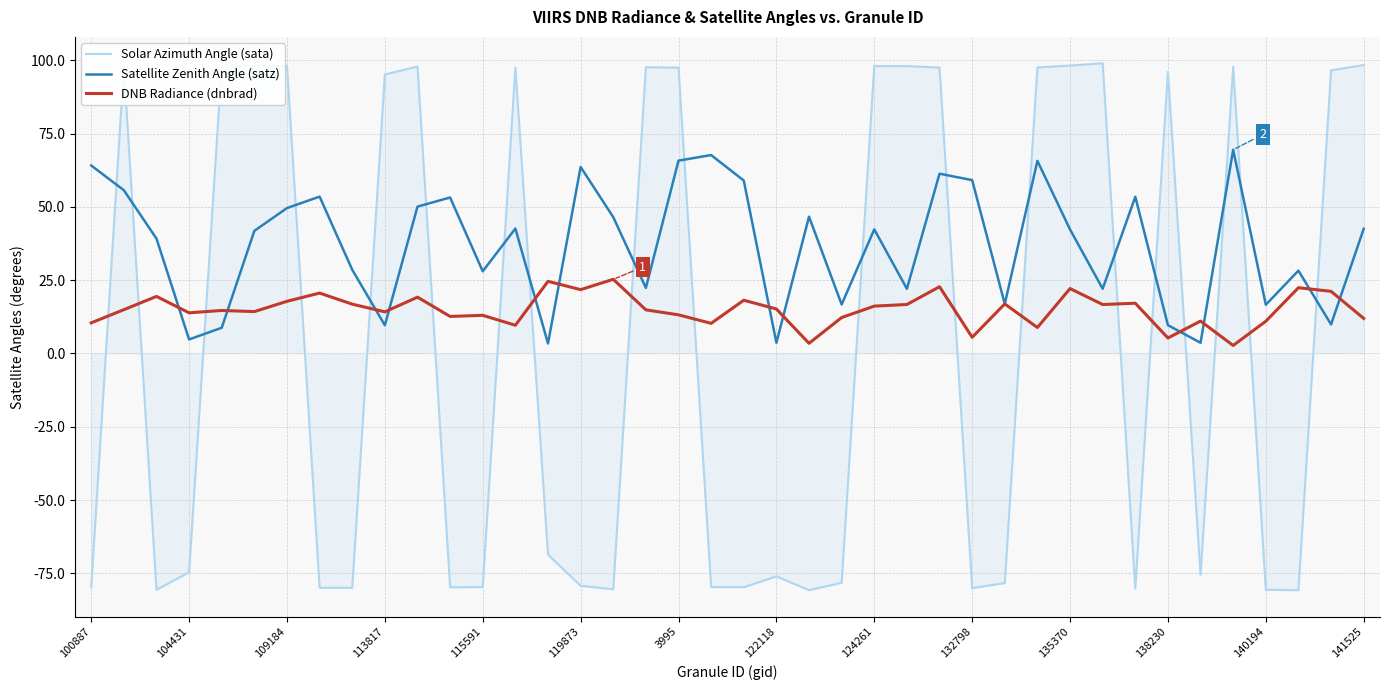

Which series has the largest total across all categories?

Satellite Zenith Angle (satz)